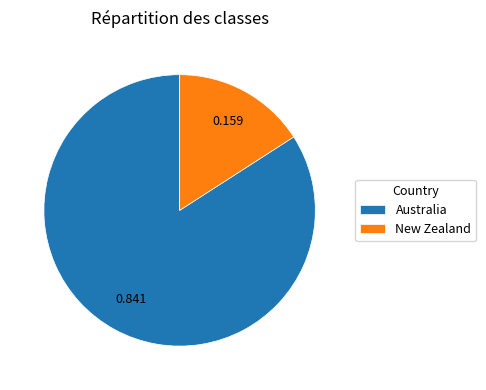

Do Australia and New Zealand together represent more than half of the pie?

Yes